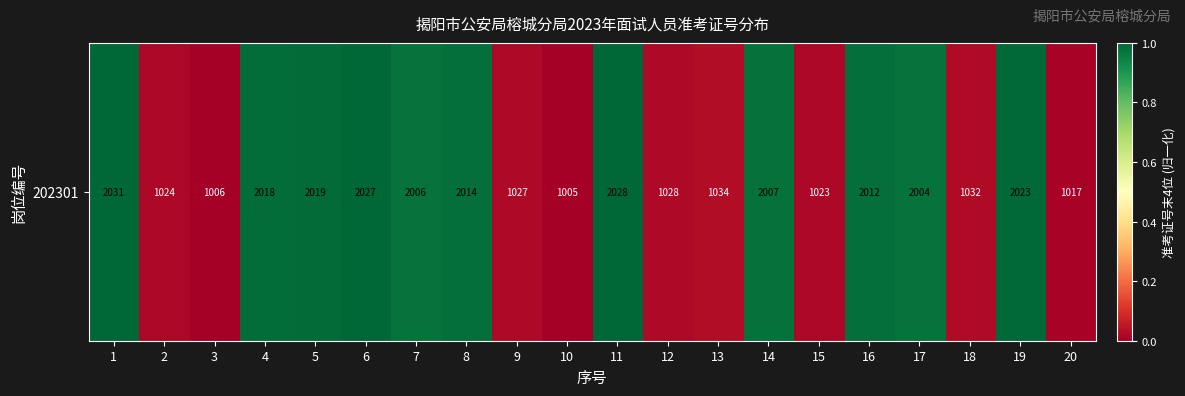

Reading left to right, transcribe all the data shown in this chart.

1.0	0.0	0.0	1.0	1.0	1.0	1.0	1.0	0.0	0.0	1.0	0.0	0.0	1.0	0.0	1.0	1.0	0.0	1.0	0.0